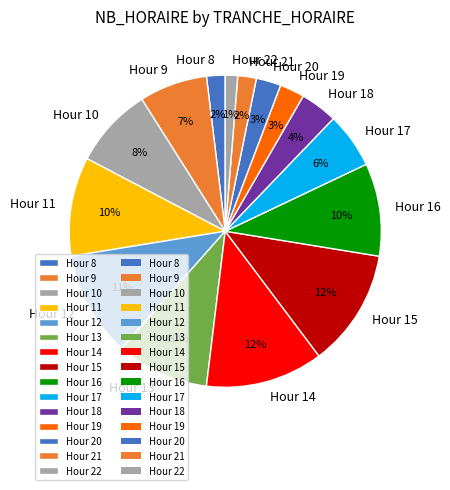

Does Hour 14 represent more than half of the total?

No